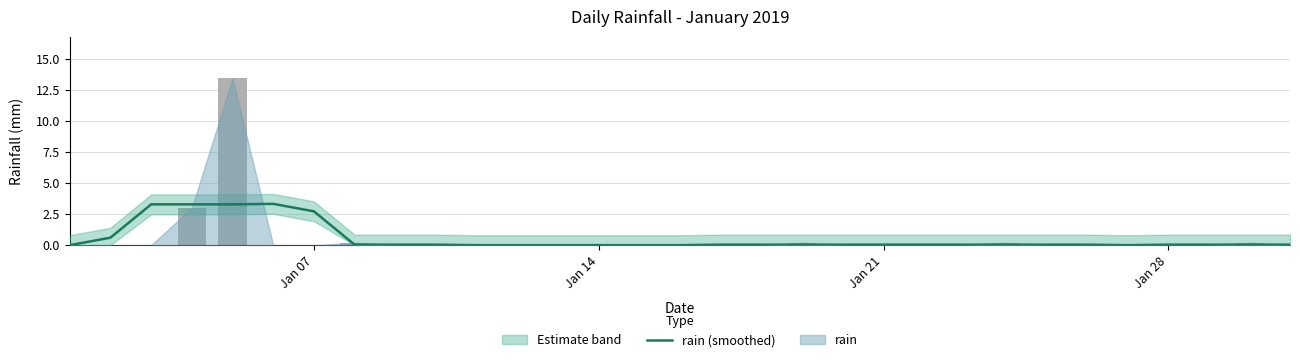

The value at 21 is 0.0. True or false?

False